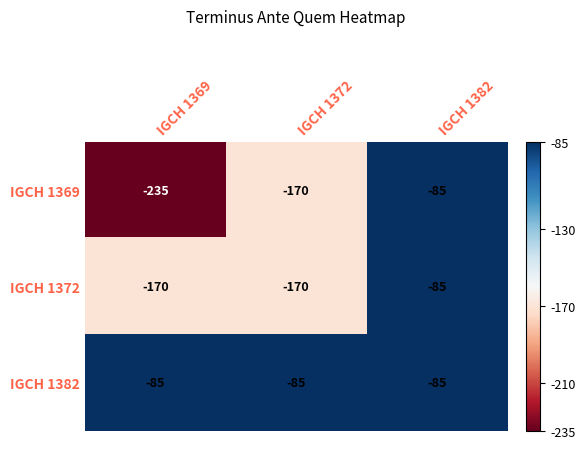

What is the minimum value for IGCH 1372?

-170